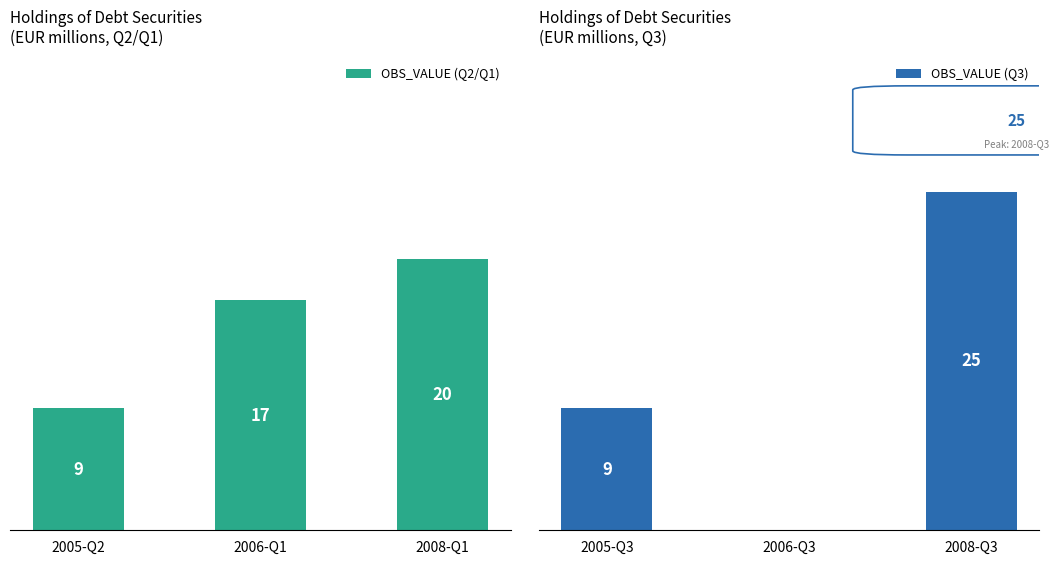

At which label does OBS_VALUE (Q2/Q1) reach its minimum?

2005-Q2